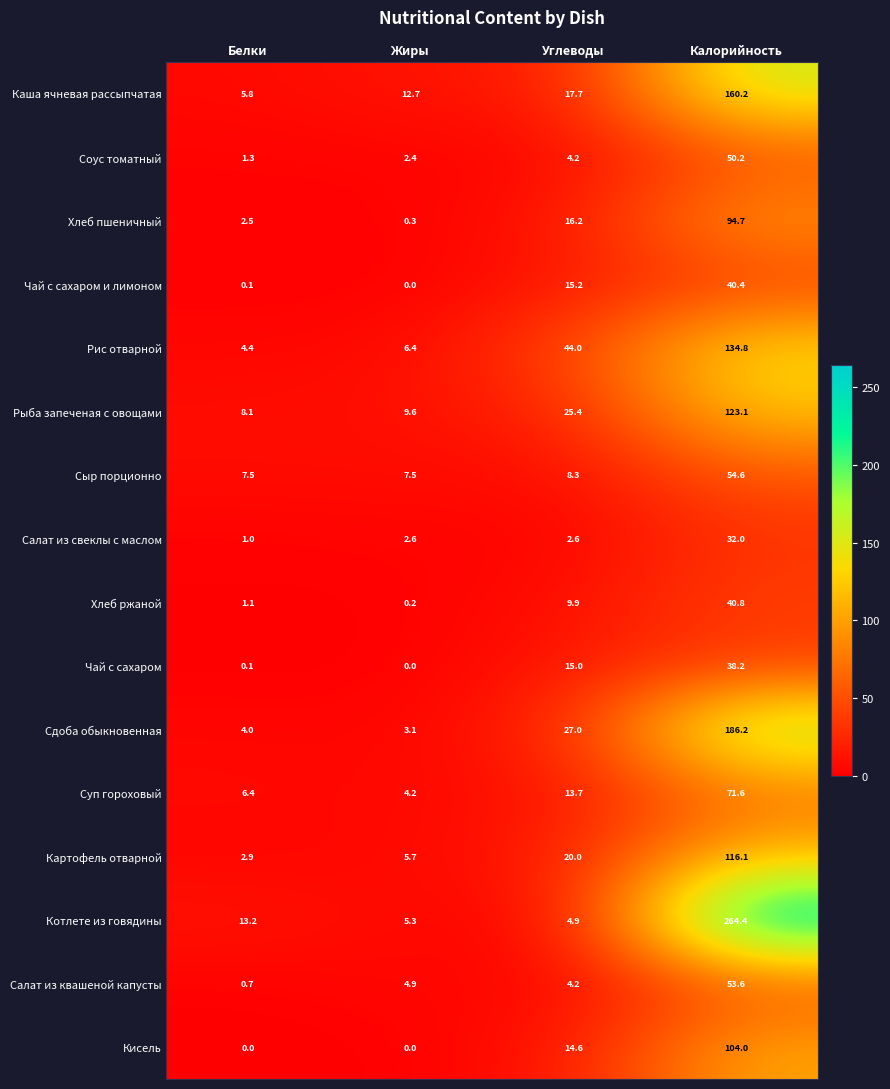

Between Углеводы and Калорийность, which series saw the biggest shift?

Котлете из говядины